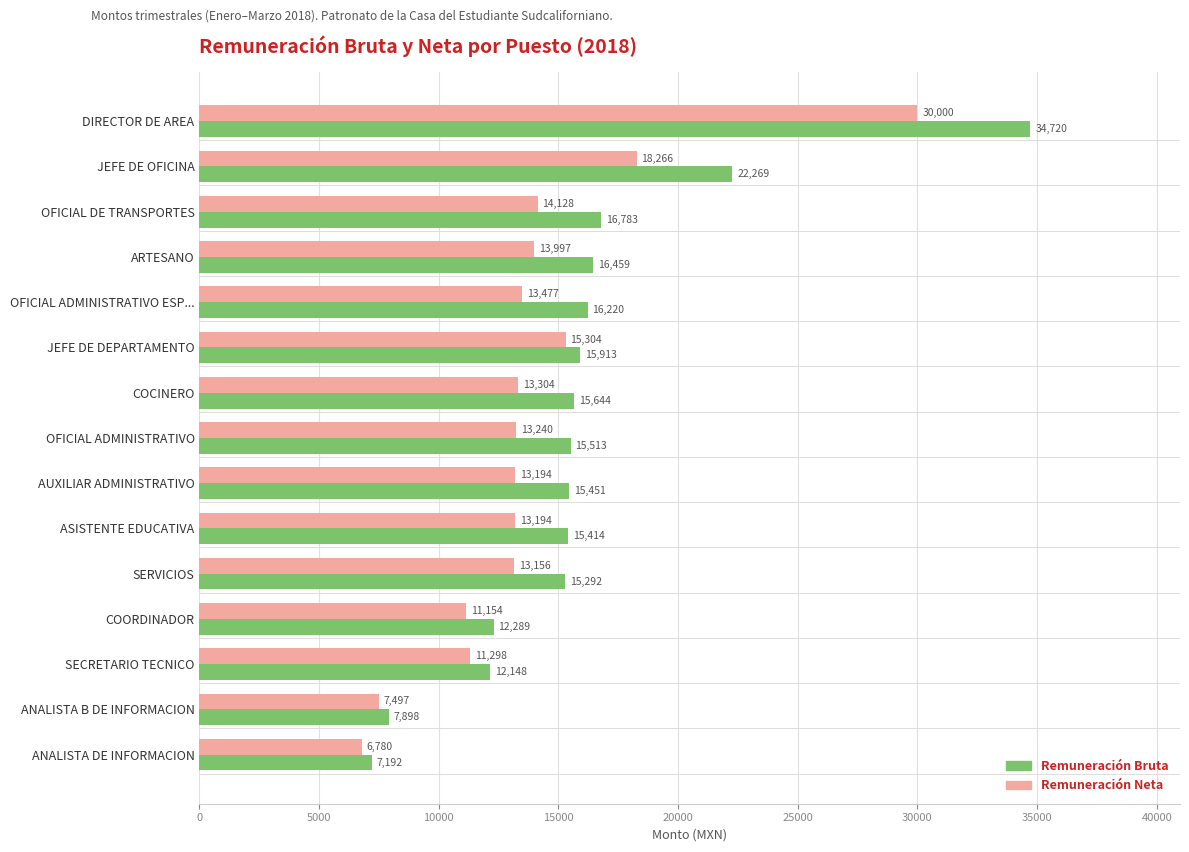

What is the greatest value displayed?

34720.0